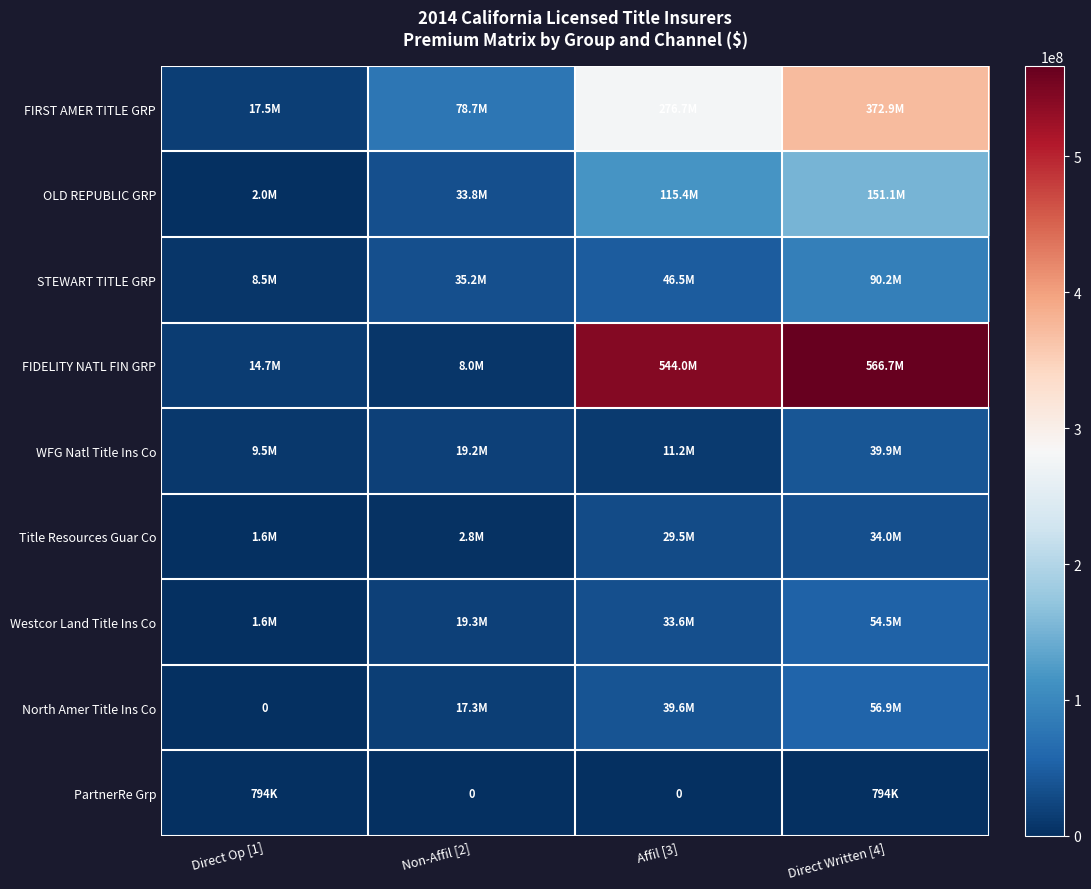

What is the greatest value displayed?

566674514